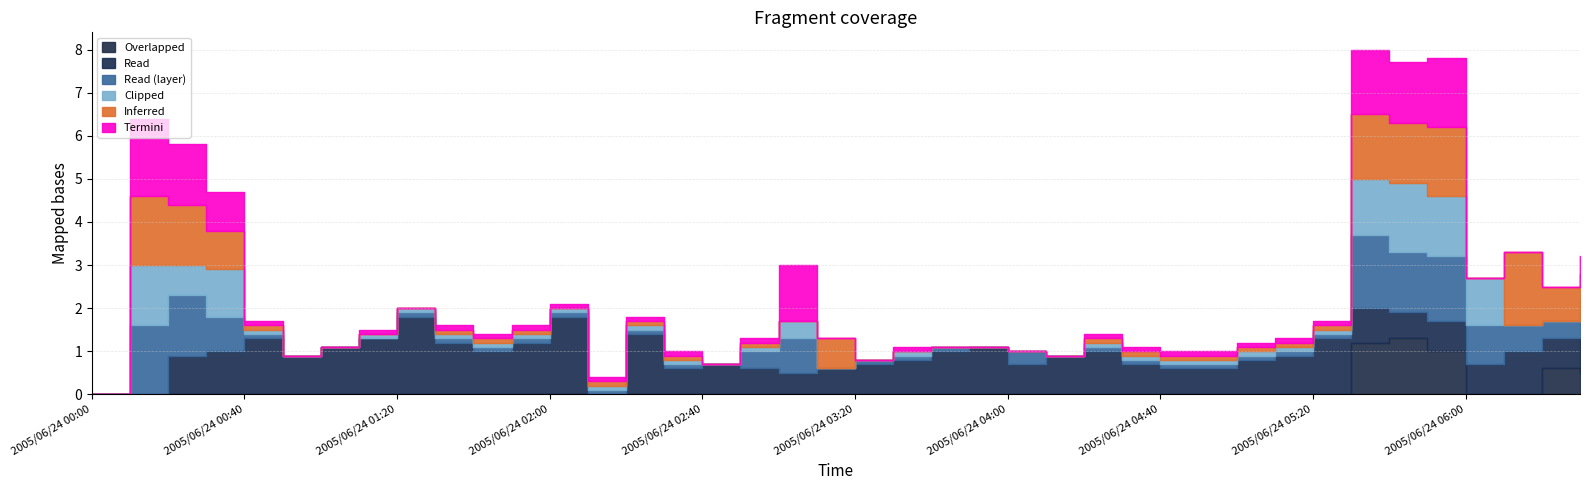

How many data points does each series have?

40